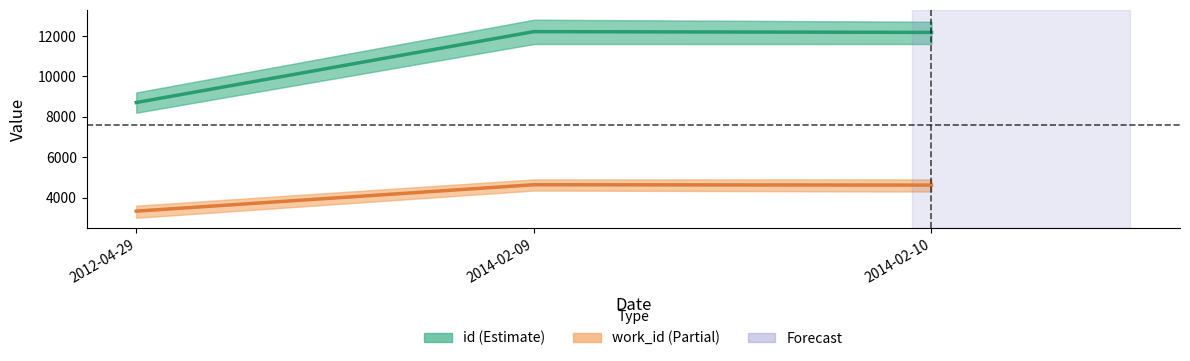

The value of id at 2014-02-09 is 12213. True or false?

True